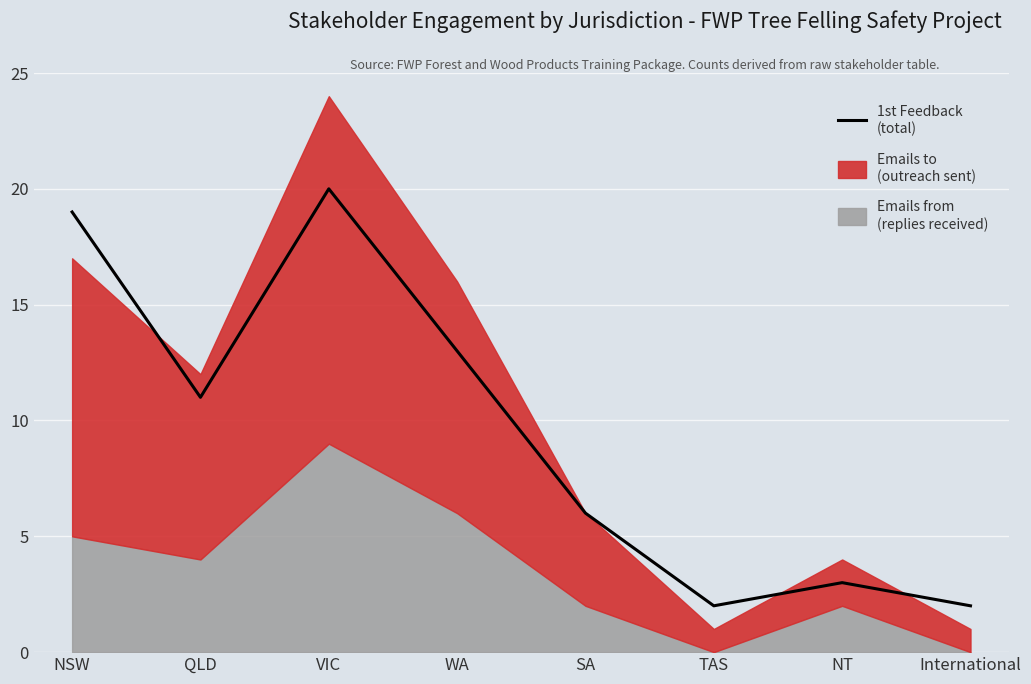

Approximately how many times larger is the value at WA compared to NSW?

0.7